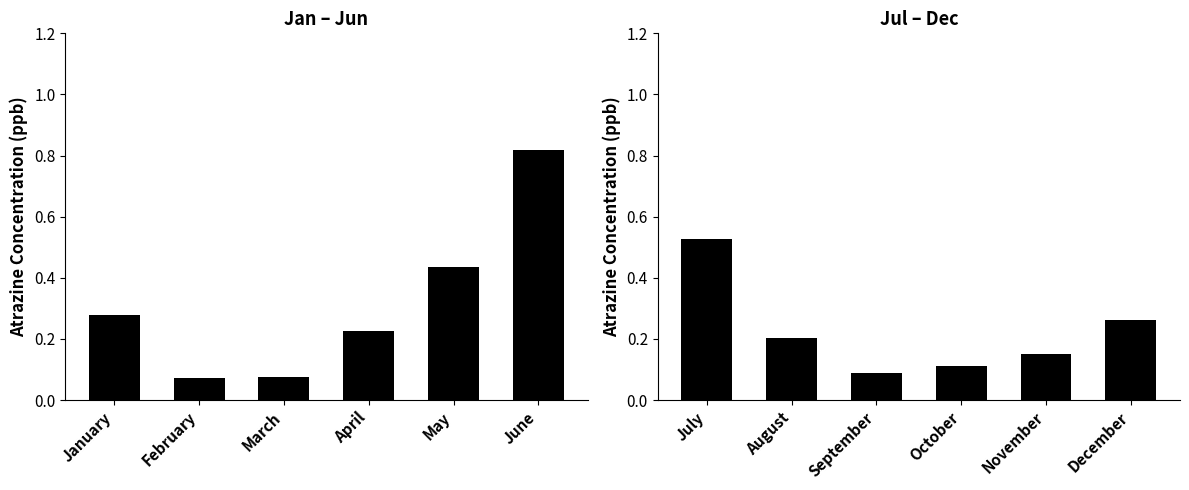

How many series are shown in this chart?

2